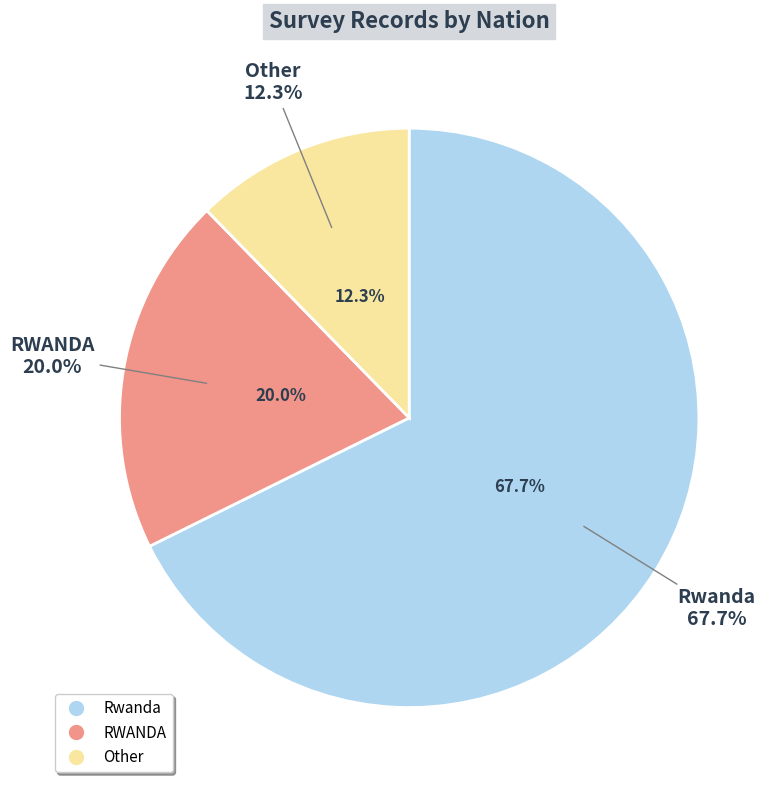

Is it true that Rwanda is 68% of the pie?

True